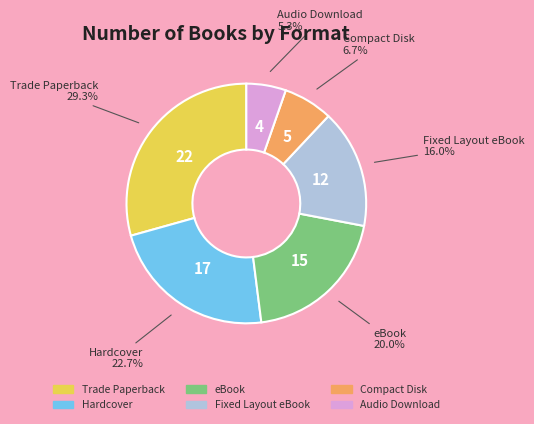

What is the smallest slice in the pie chart?

Audio Download